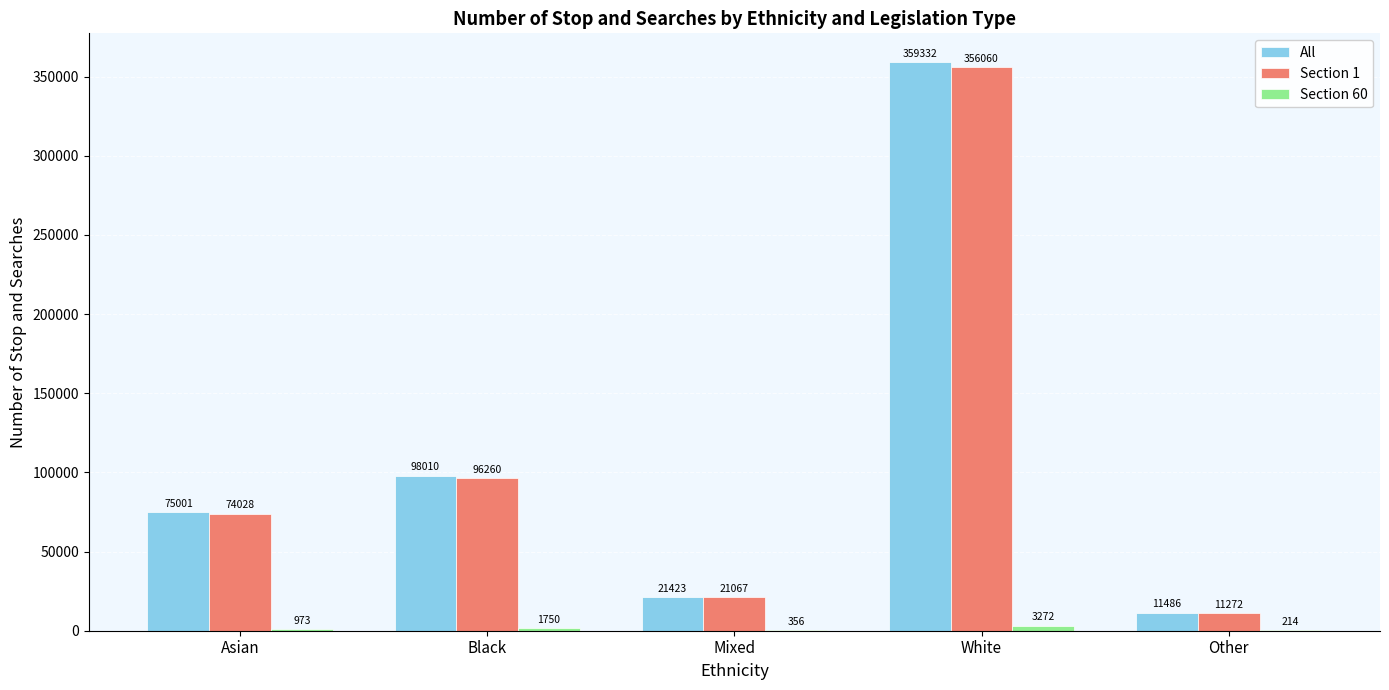

What is the total value across all series at Mixed?

42846